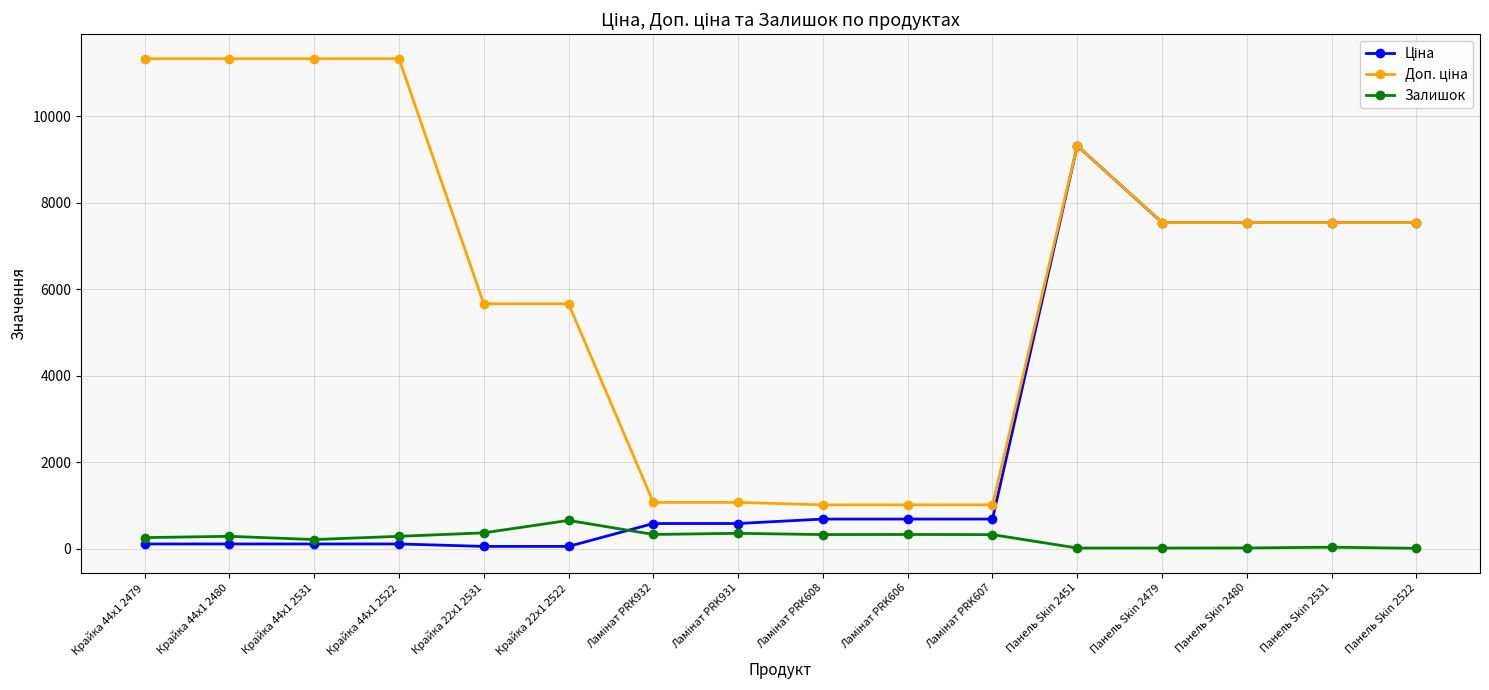

What is the average value of the Залишок series?

242.3